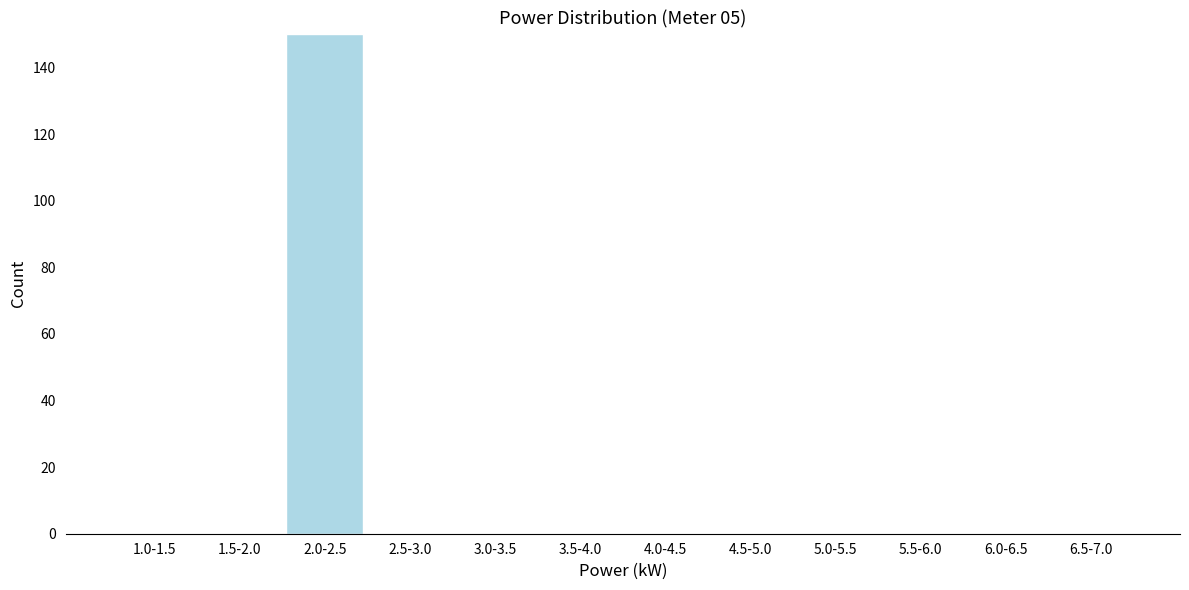

Reading left to right, extract all data points from this chart.

1.0-1.5=0	1.5-2.0=0	2.0-2.5=150	2.5-3.0=0	3.0-3.5=0	3.5-4.0=0	4.0-4.5=0	4.5-5.0=0	5.0-5.5=0	5.5-6.0=0	6.0-6.5=0	6.5-7.0=0